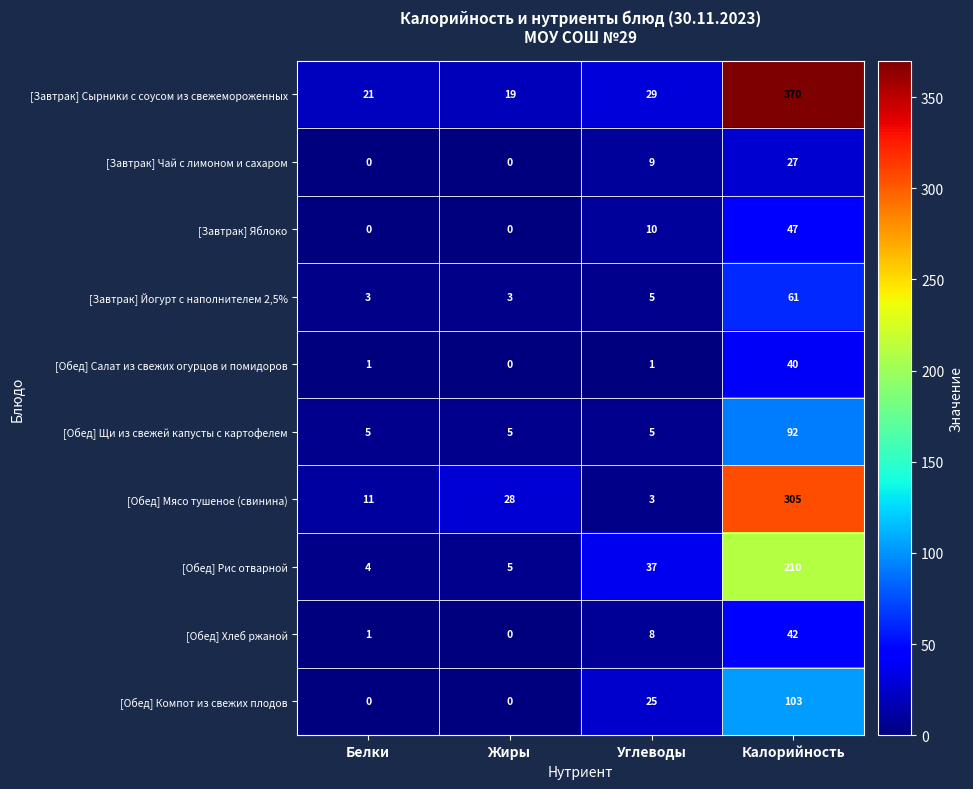

Is it true that [Завтрак] Чай с лимоном и сахаром equals 13 at Жиры?

False